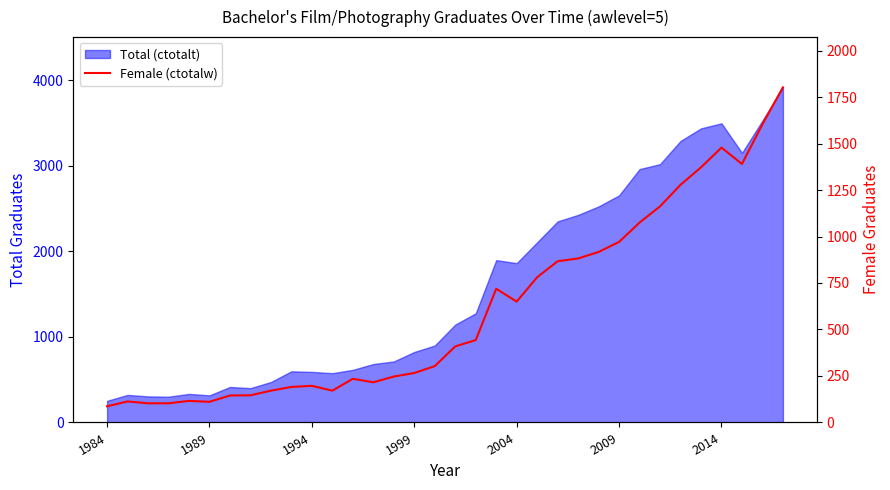

The chart shows a value of 178 at 1989. True or false?

False